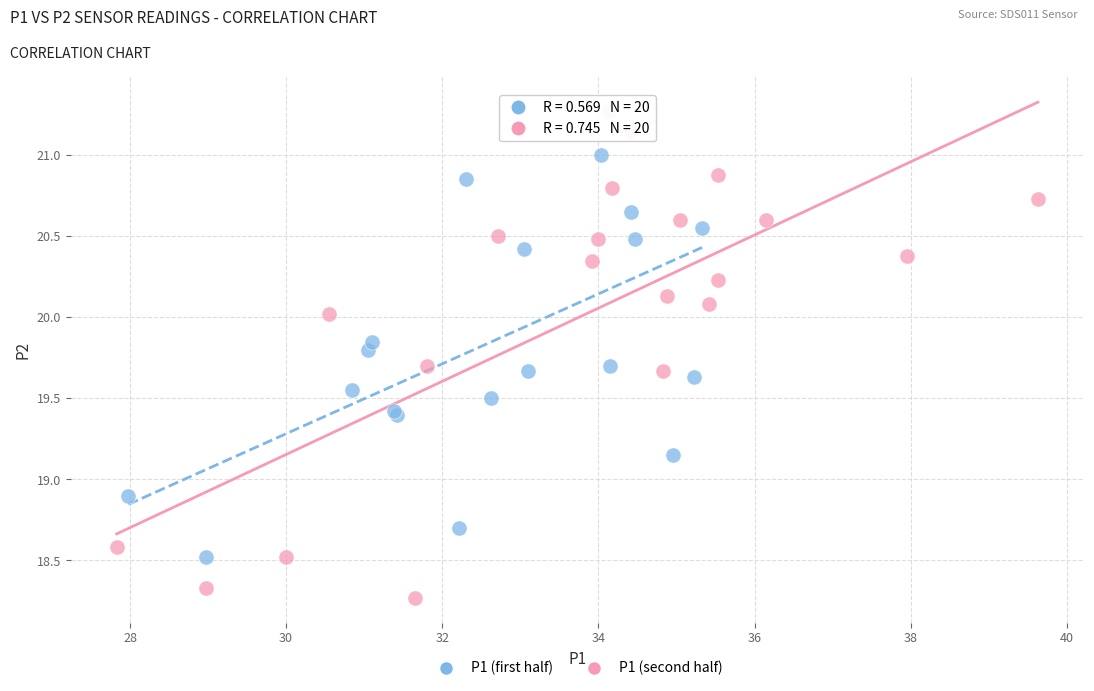

Which series contains the lowest Y value?

P1 (second half)